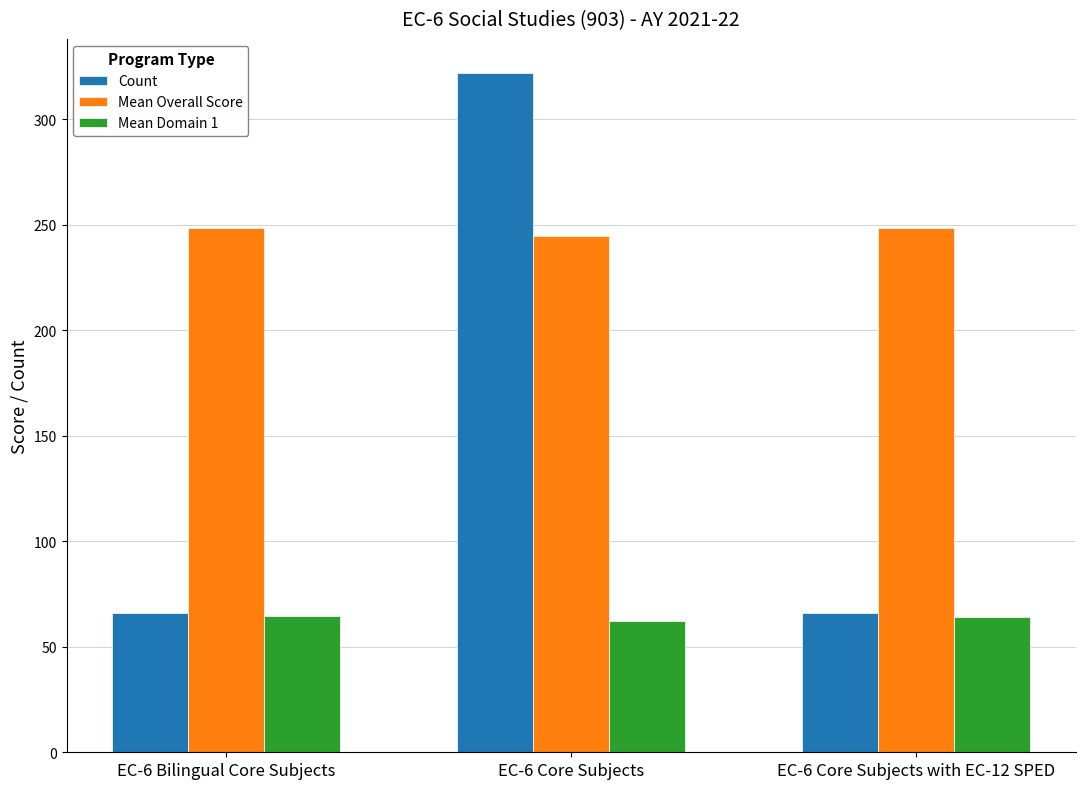

How many values in the Mean Domain 1 series are below 64?

1